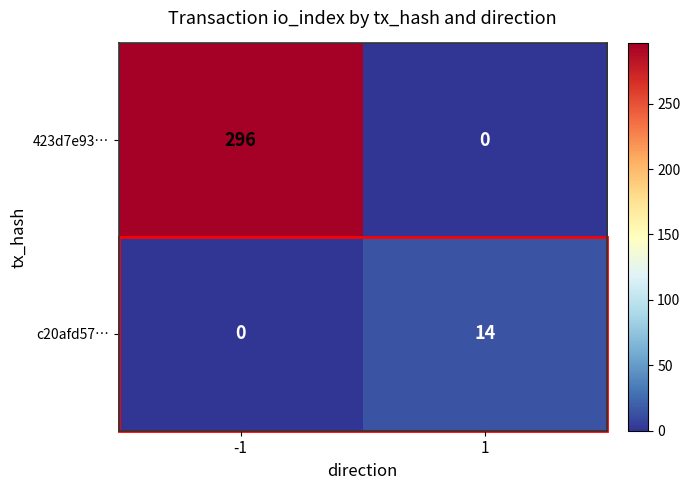

What is the highest value of the 423d7e93… series?

296